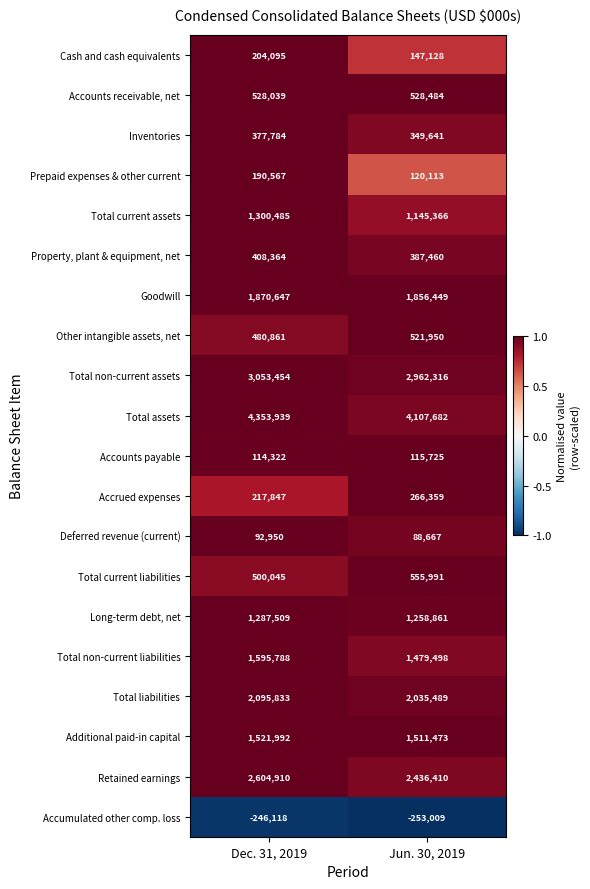

What is the spread (max minus min) of values at Dec. 31, 2019?

4600057